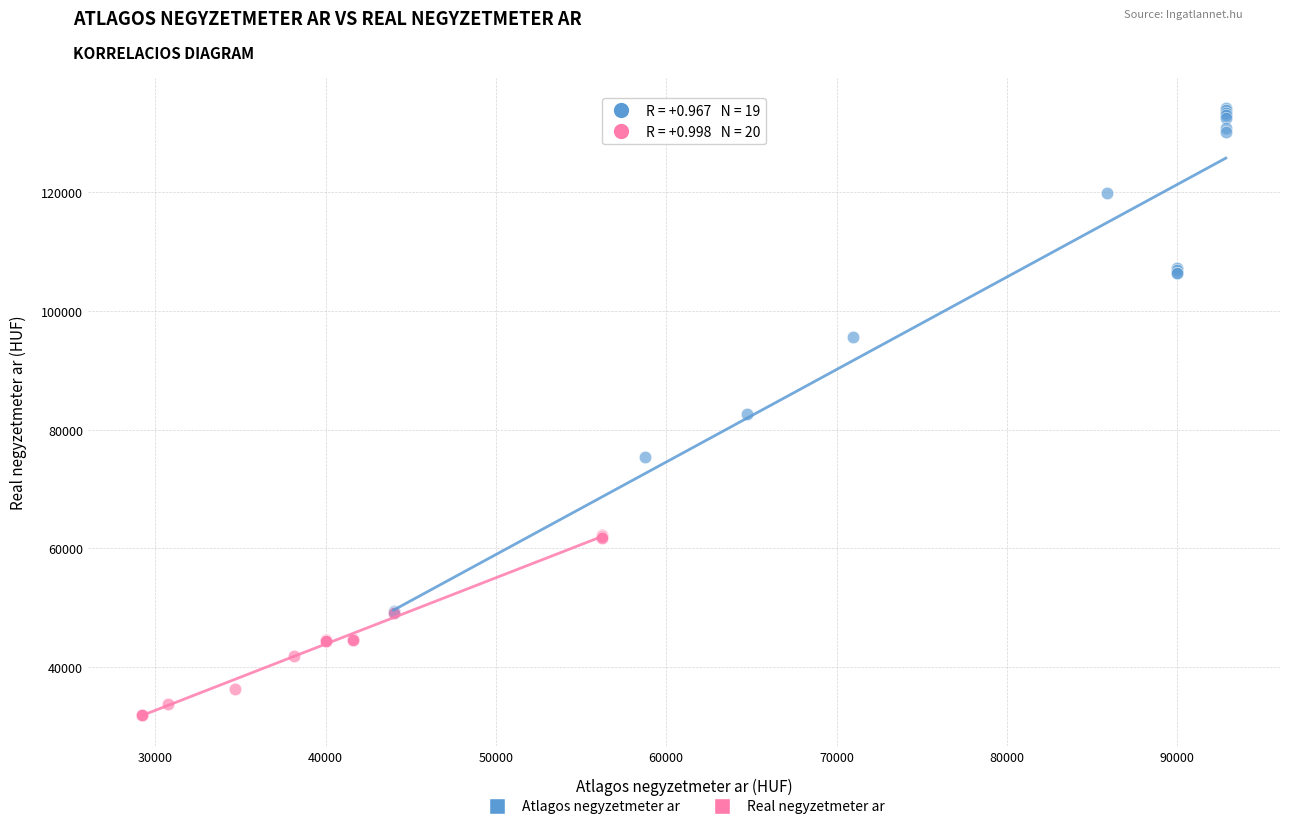

Which series reaches the minimum Y coordinate?

Real negyzetmeter ar